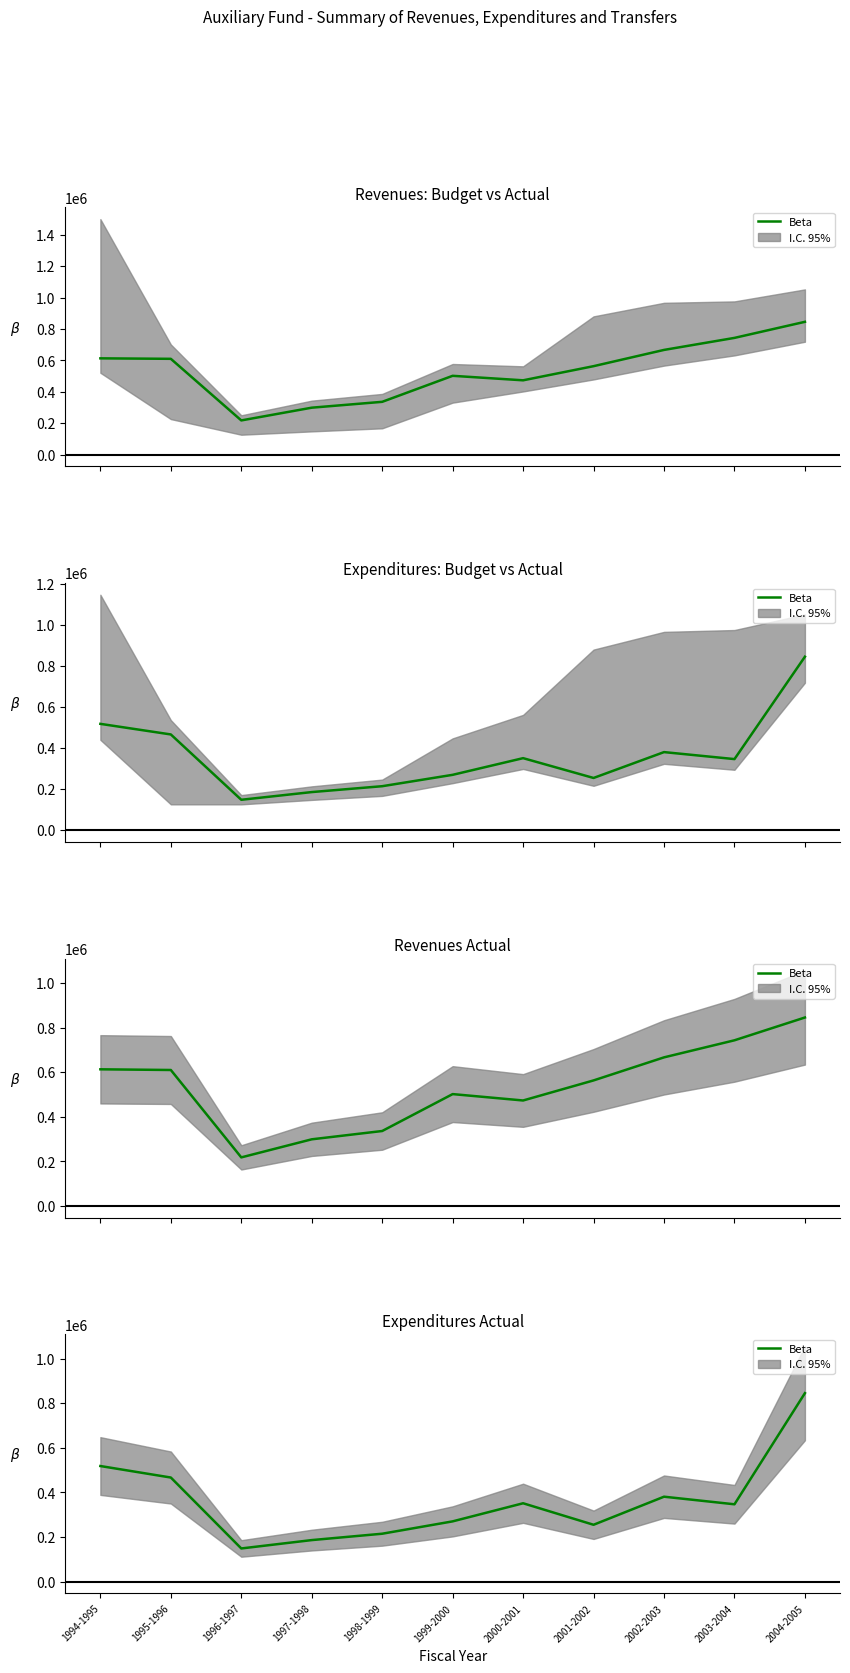

What is the maximum value shown in the chart?

845373